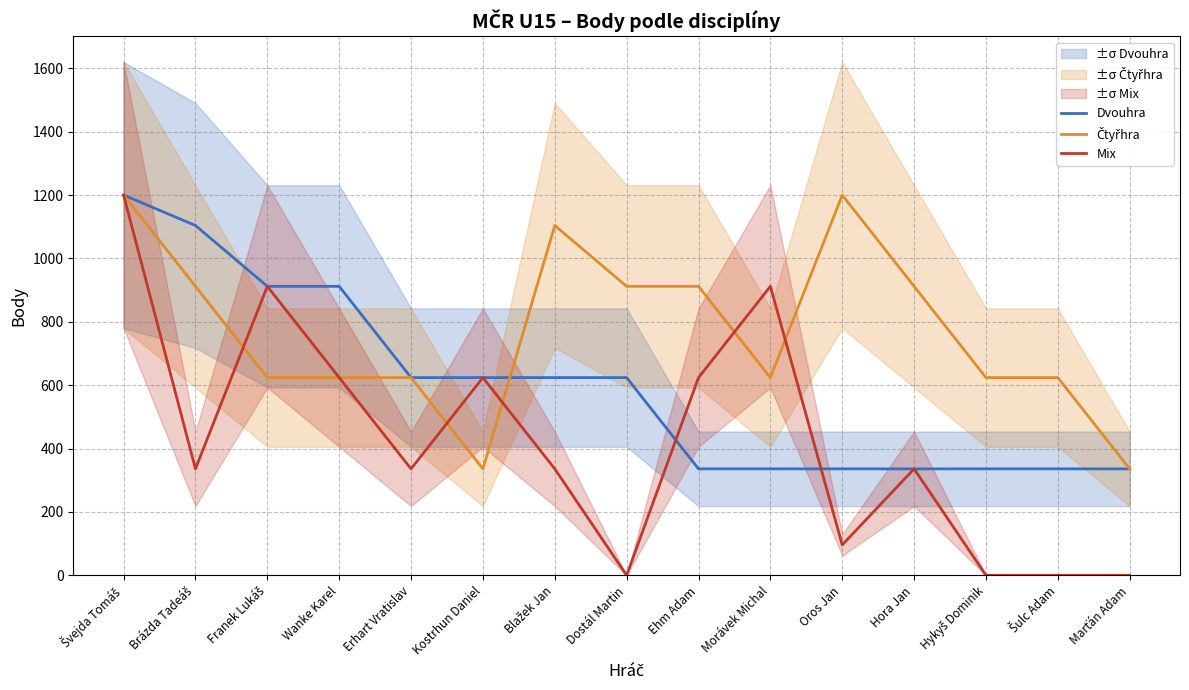

How many values in the Dvouhra series are below 624?

7